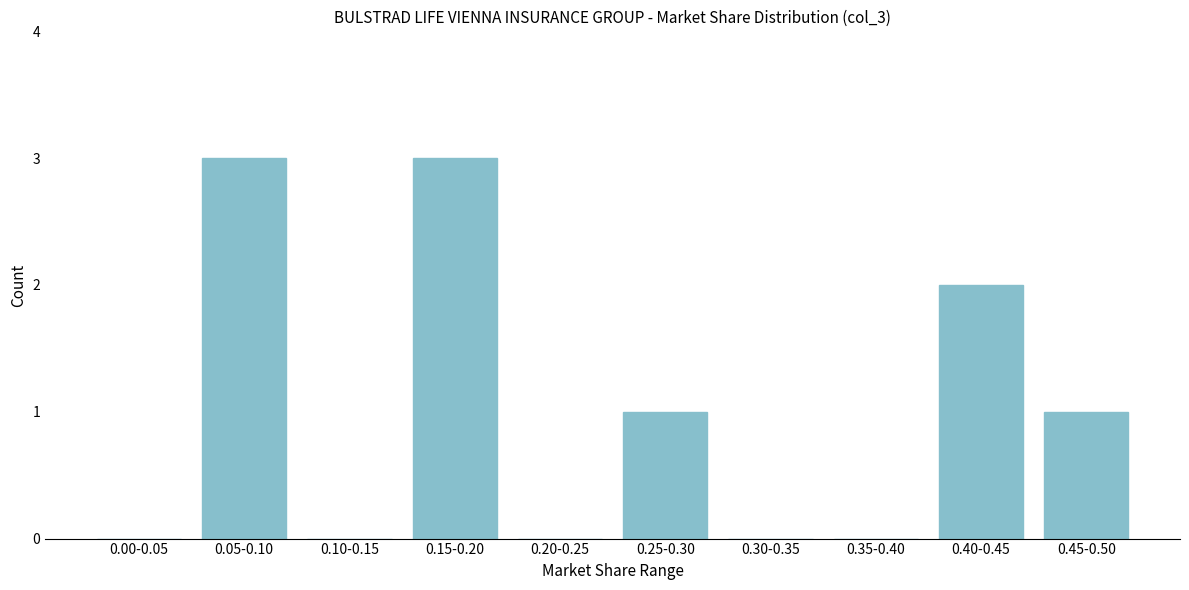

Reading right to left, what are all the values shown in this chart?

0.45-0.50=1	0.40-0.45=2	0.35-0.40=0	0.30-0.35=0	0.25-0.30=1	0.20-0.25=0	0.15-0.20=3	0.10-0.15=0	0.05-0.10=3	0.00-0.05=0